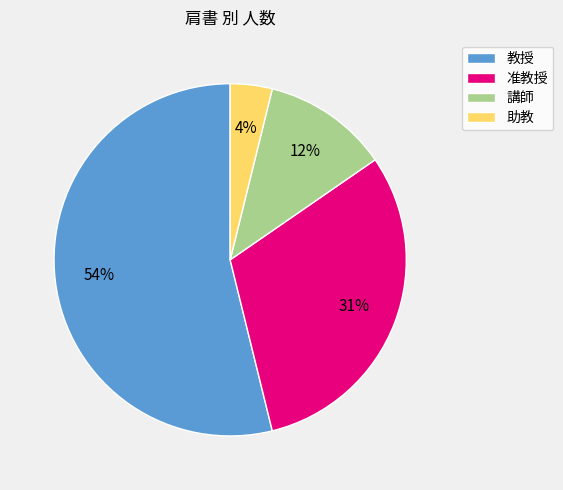

How many slices are in this pie chart?

4